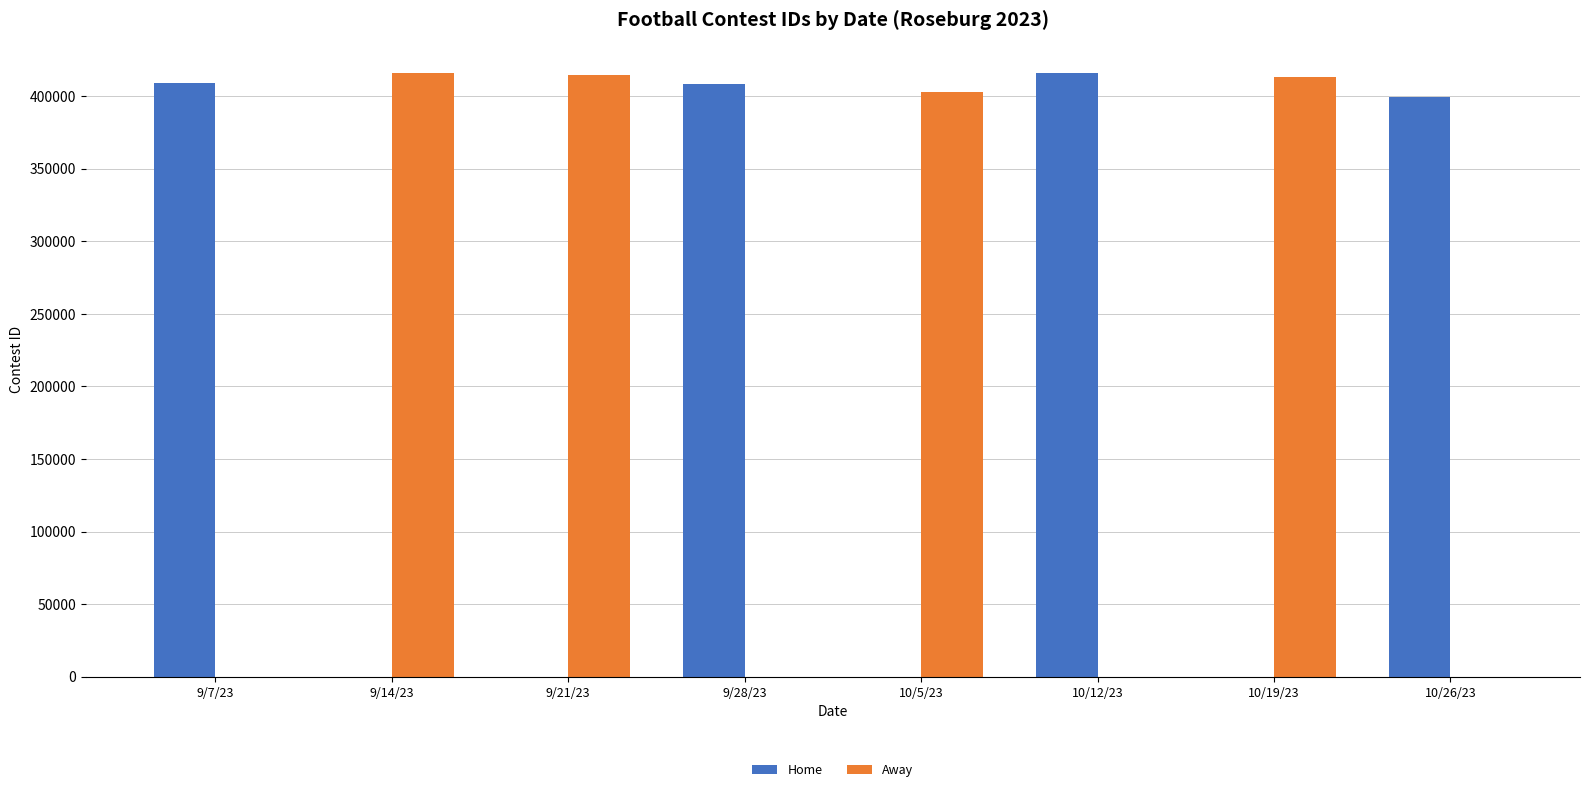

The Home series shows 184491 at 9/21/23. True or false?

False